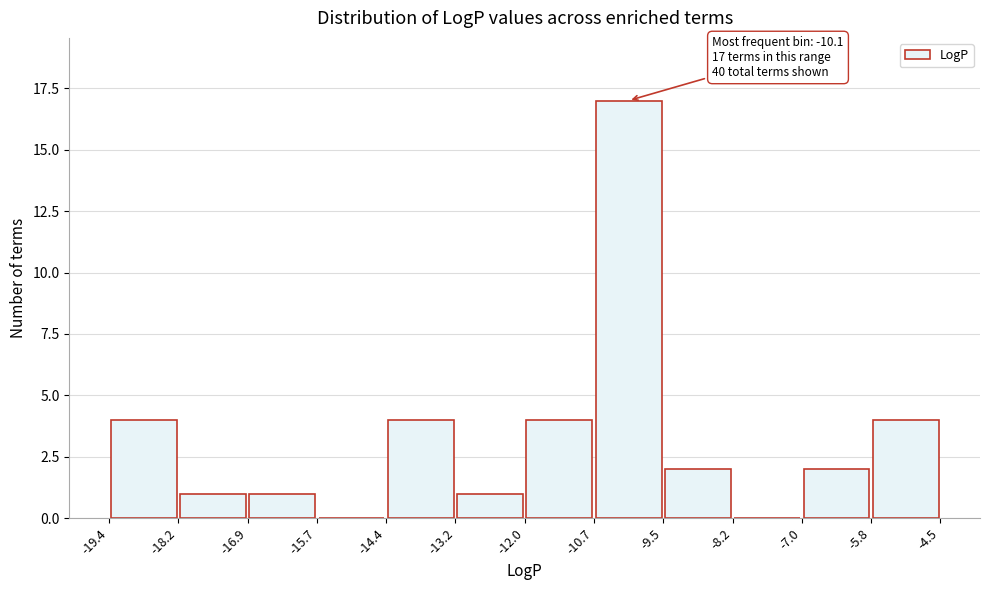

Which range on the x-axis has the tallest bar?

-10.7 to -9.5